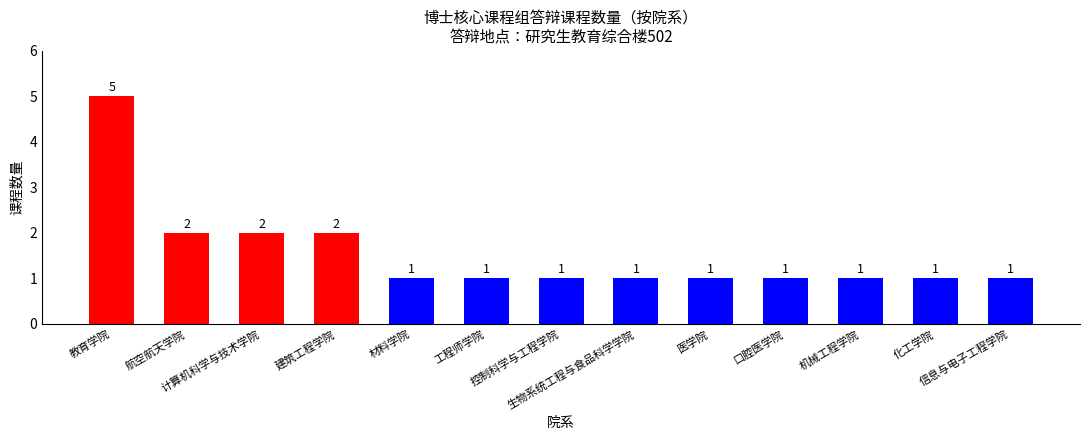

True or false: the data shows 1 at 化工学院.

True